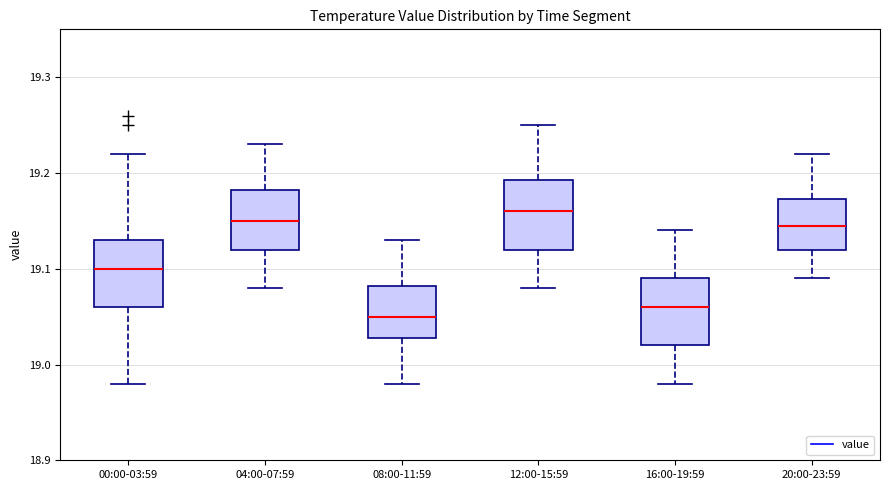

Reading left to right, transcribe this box plot: for each box, give where its median line is, the range the box spans, and where its two whiskers end, as read against the y-axis. The values are not printed on the chart, so give them approximately, as read against the axis.

00:00-03:59: median 19.10, box 19.06 to 19.13, whiskers 18.98 to 19.22
04:00-07:59: median 19.15, box 19.12 to 19.18, whiskers 19.08 to 19.23
08:00-11:59: median 19.05, box 19.03 to 19.08, whiskers 18.98 to 19.13
12:00-15:59: median 19.16, box 19.12 to 19.19, whiskers 19.08 to 19.25
16:00-19:59: median 19.06, box 19.02 to 19.09, whiskers 18.98 to 19.14
20:00-23:59: median 19.15, box 19.12 to 19.17, whiskers 19.09 to 19.22